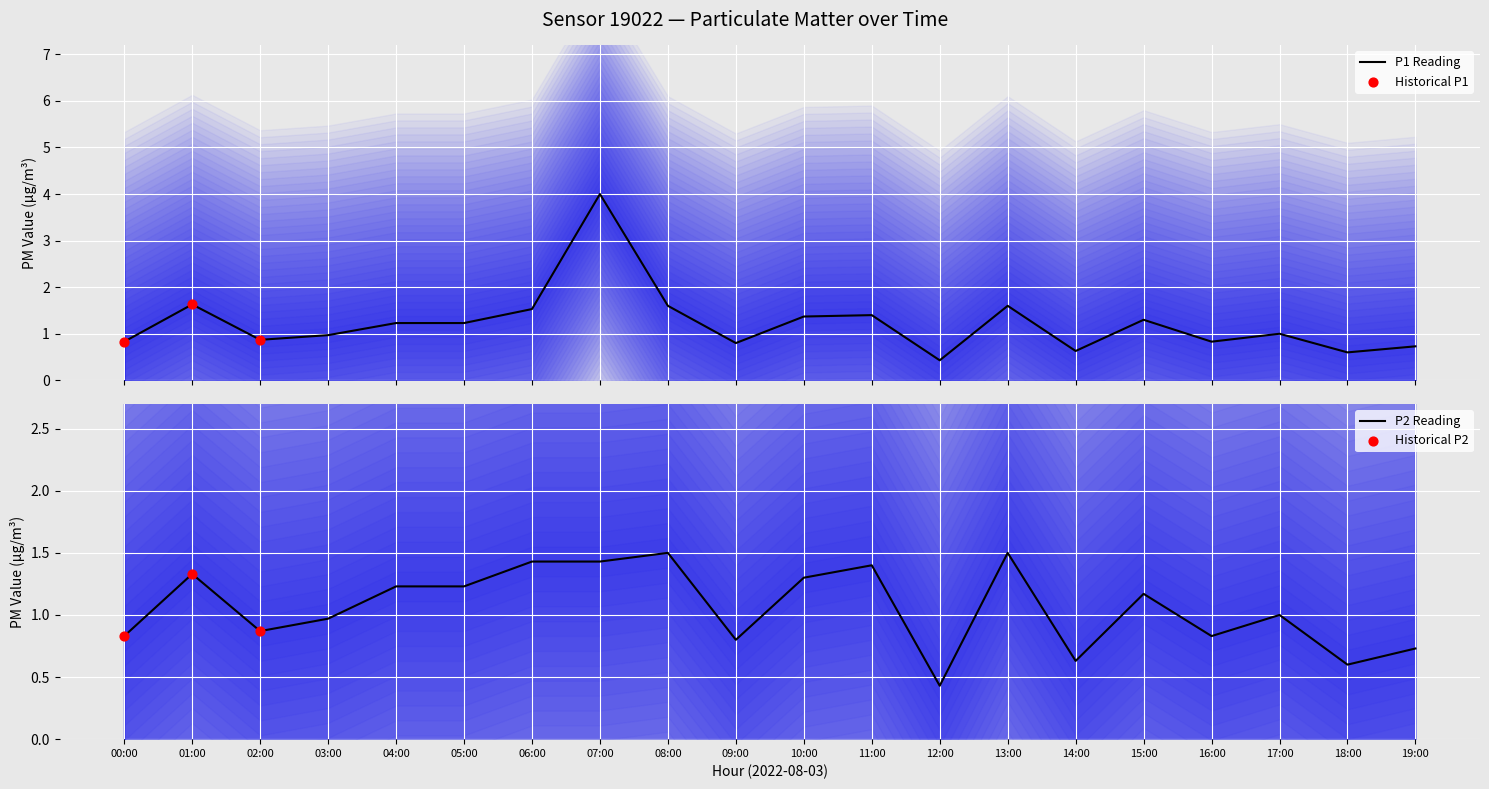

At which category is the sum across all series the highest?

07:00